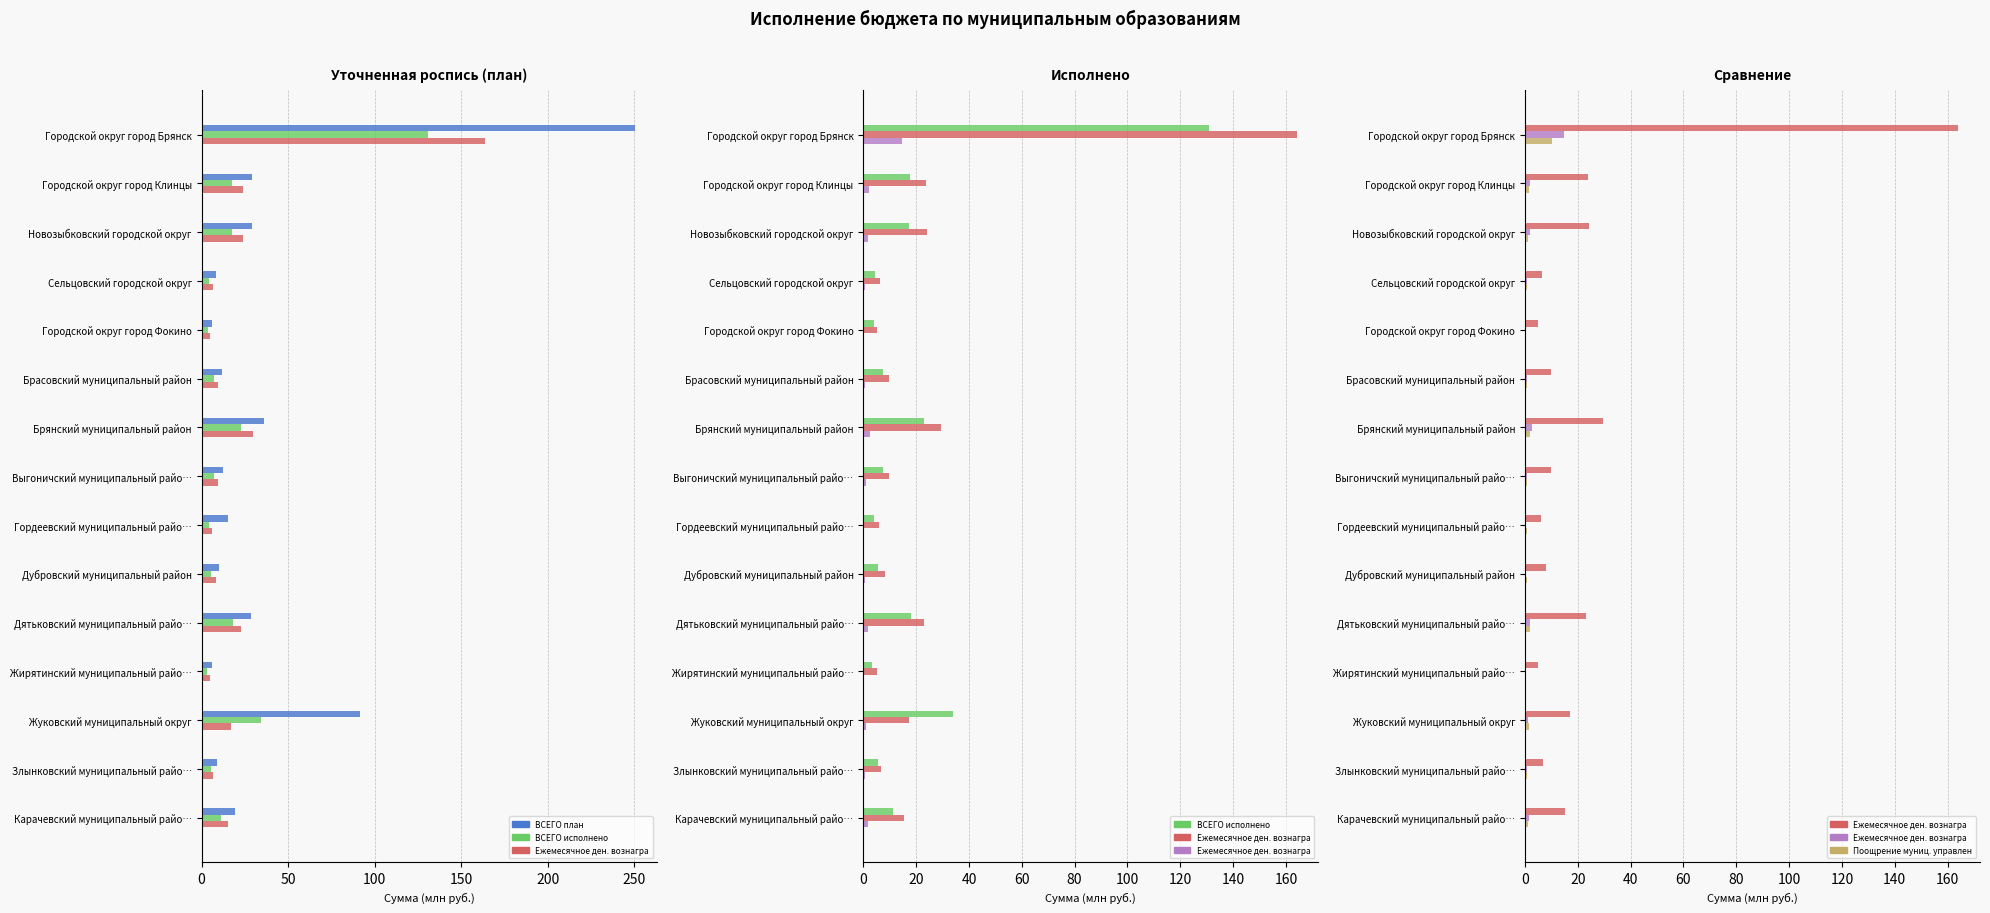

What is the value of the Ежемесячное ден. вознаграждение исп. (col_22) bar at the 8th from the left?

0.9